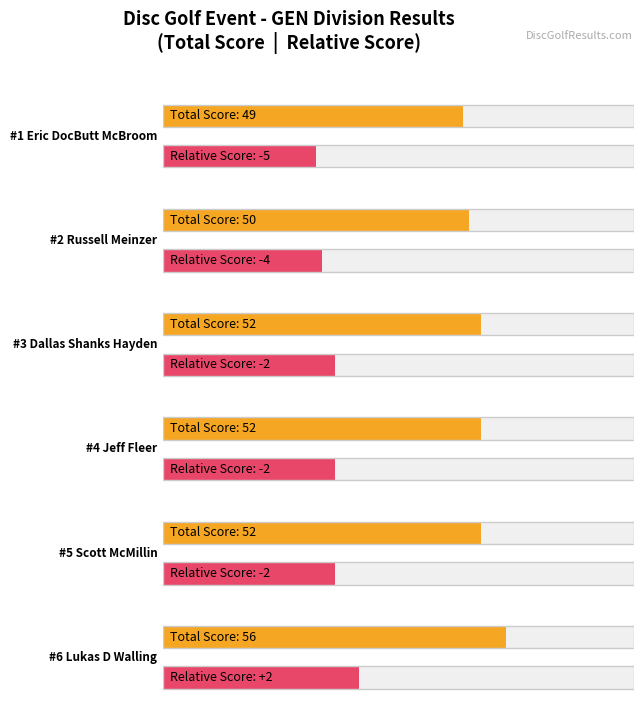

At which label does event_total_score reach its minimum?

Eric DocButt McBroom